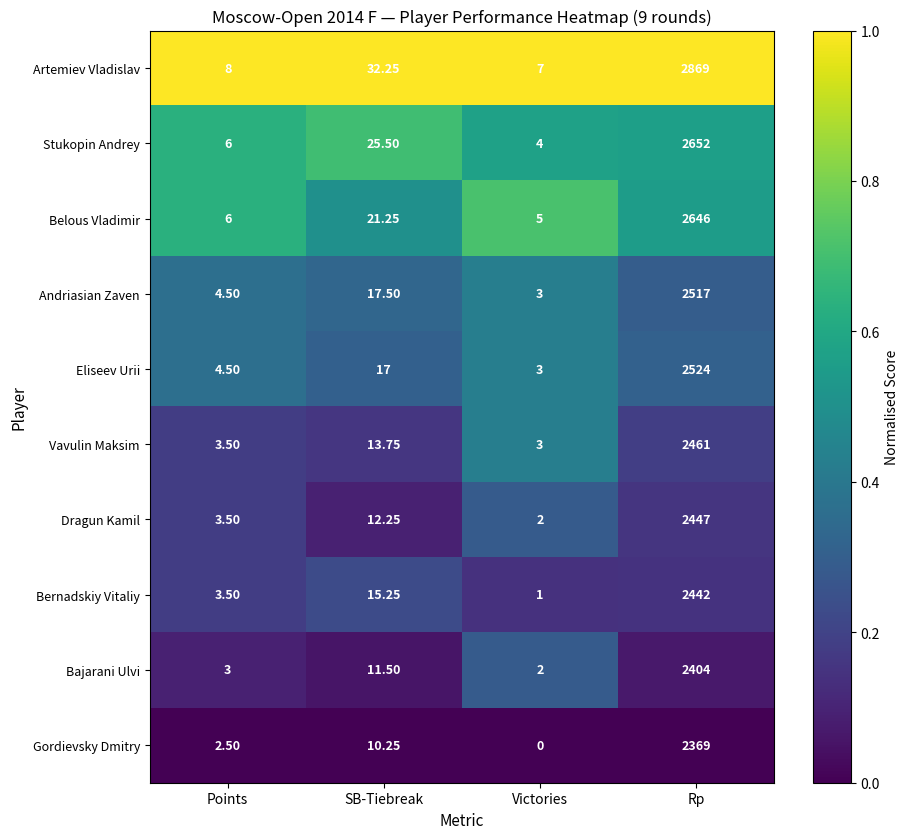

At which label does Belous Vladimir first exceed 21?

SB-Tiebreak